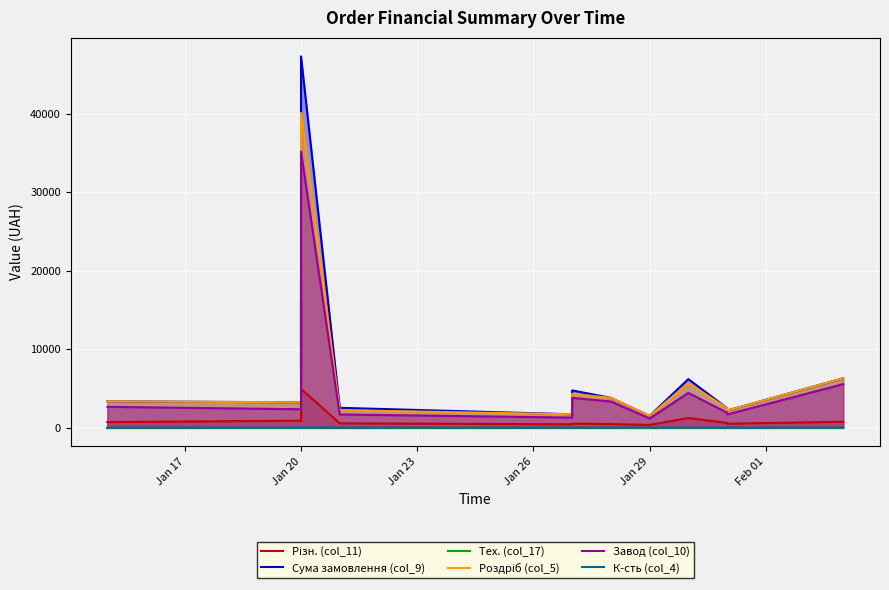

Where is Тех. (col_17) nearest to the value 1?

Jan 17